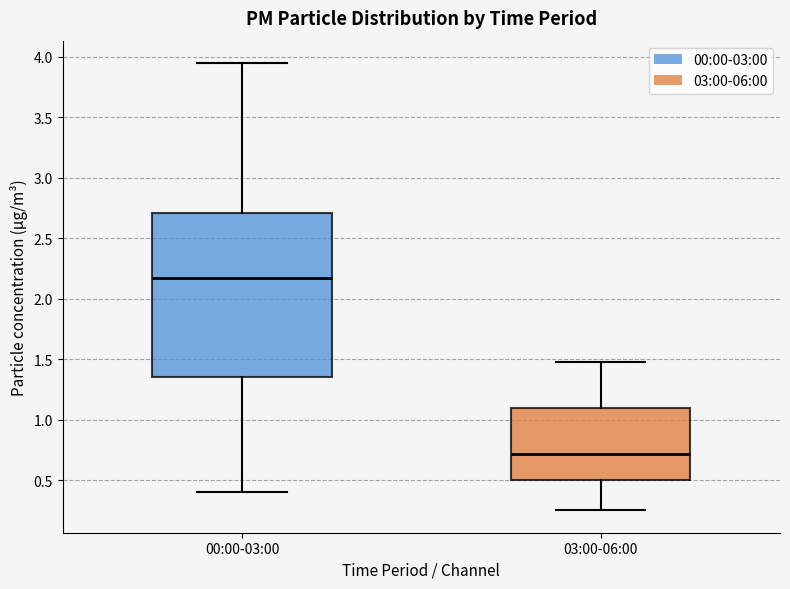

Where is the lower edge of the box for 00:00-03:00 on the y-axis? The values are not printed on the chart, so give them approximately, as read against the axis.

1.35